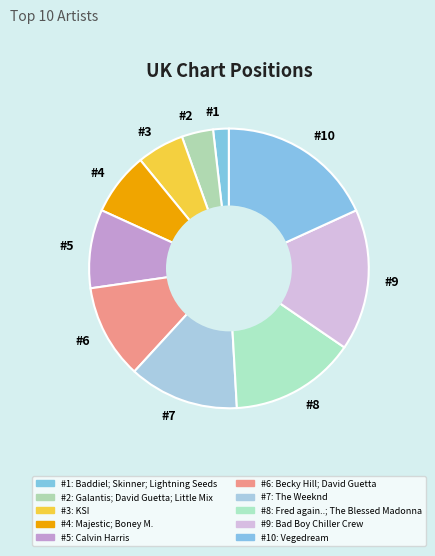

How many segments does this pie chart have?

10